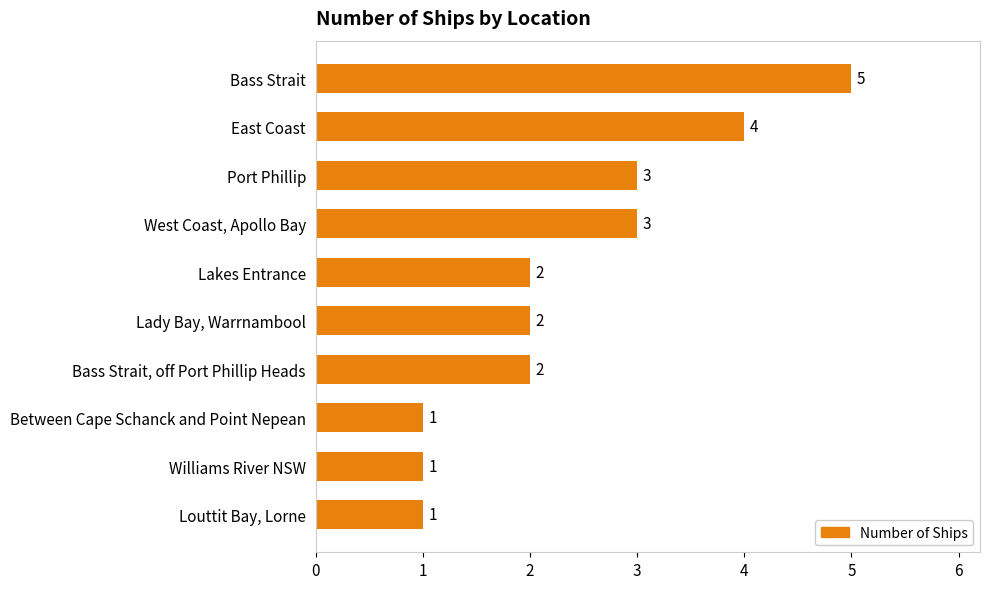

What is the difference between the maximum and minimum values?

4